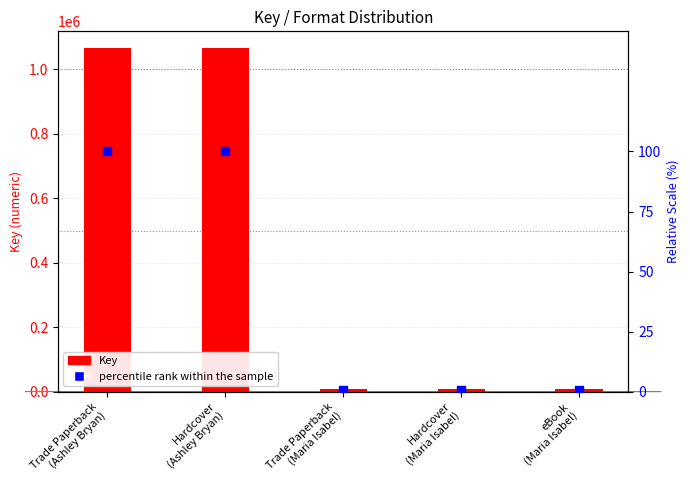

At which category is the sum across all series the highest?

Trade Paperback
(Ashley Bryan)